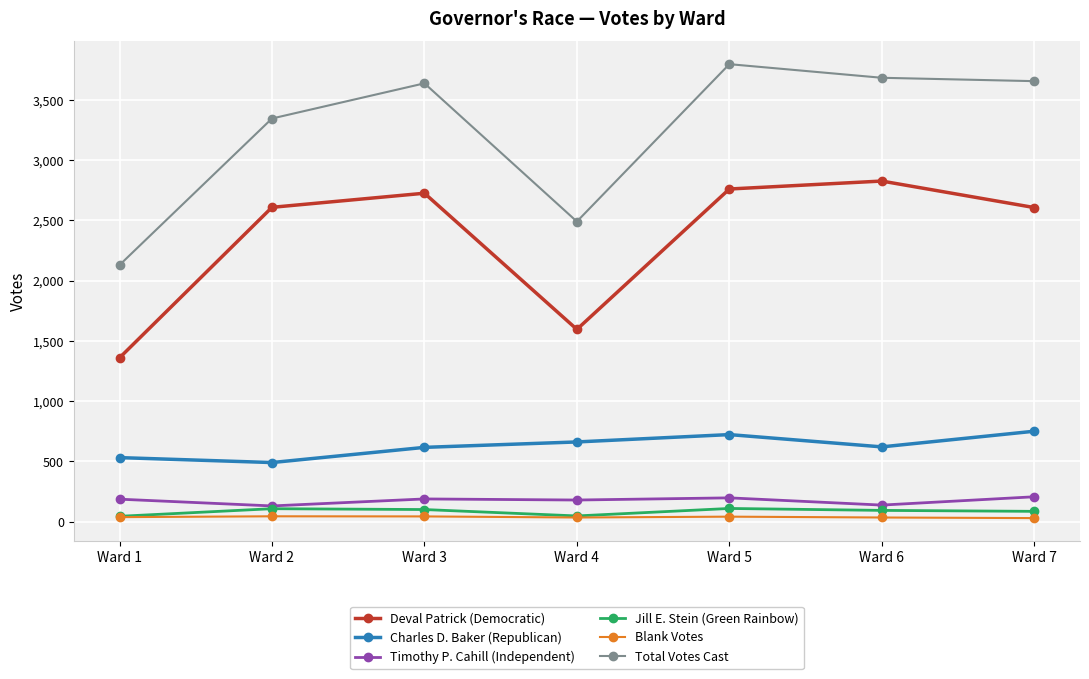

What is the sum of all Charles D. Baker (Republican) values?

4397